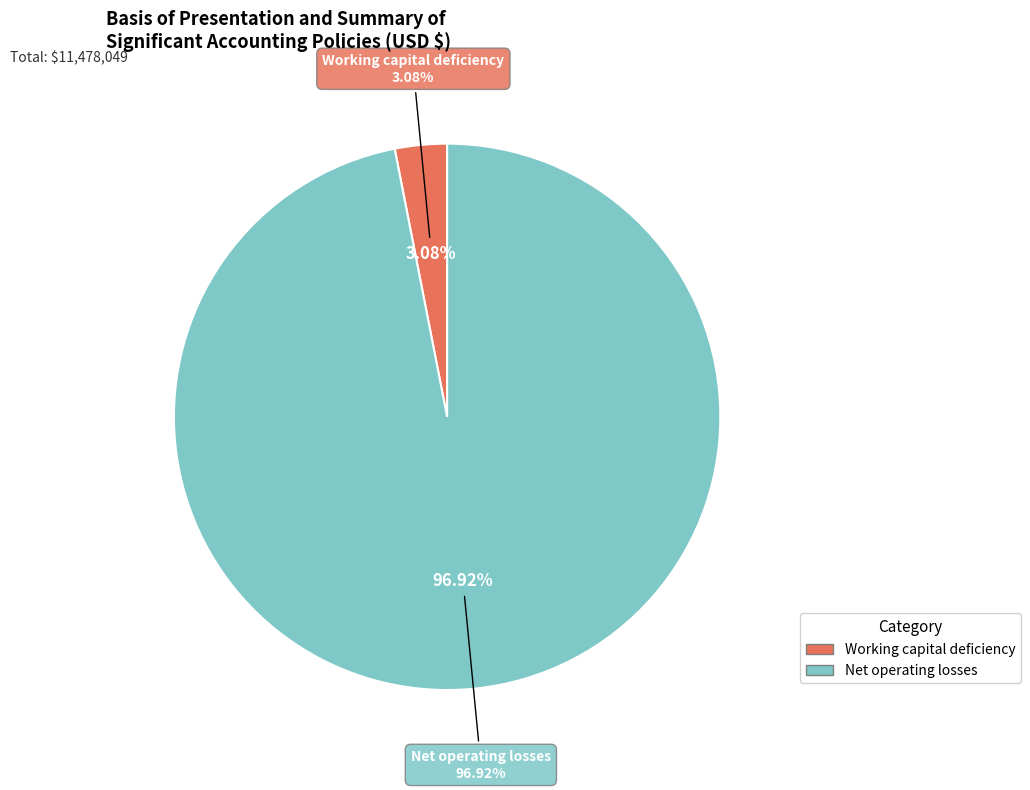

What is the smallest slice in the pie chart?

Working capital deficiency